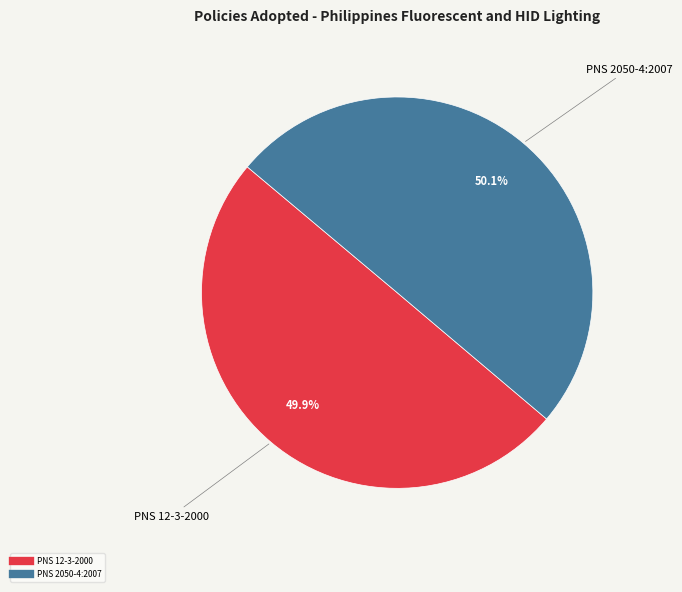

Combined, what portion of the pie is PNS 2050-4:2007 and PNS 12-3-2000?

100.0%